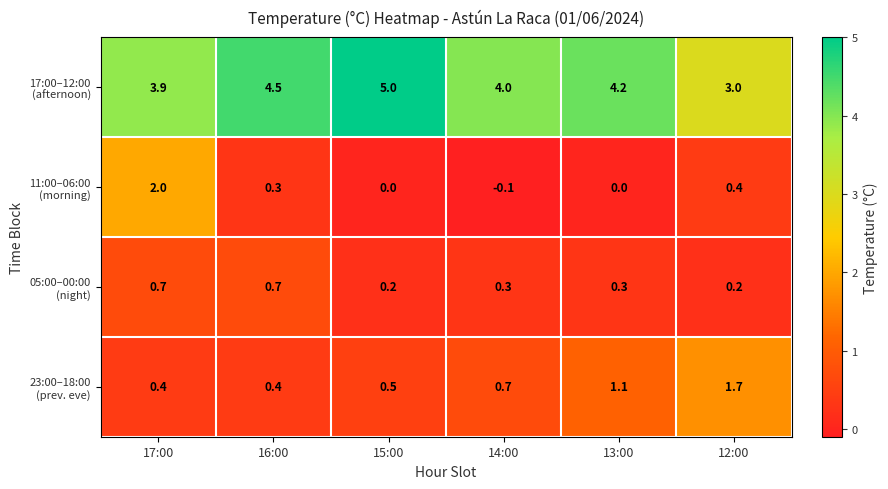

At how many categories does at least one series exceed 1?

6